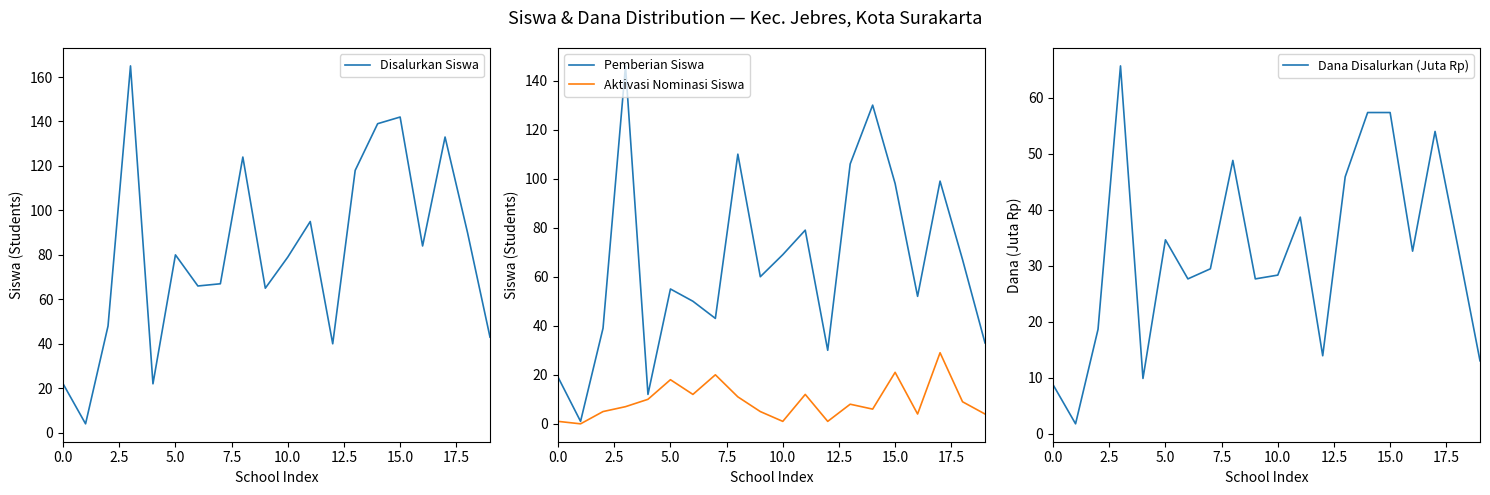

What is the highest value of the Disalurkan Siswa series?

165